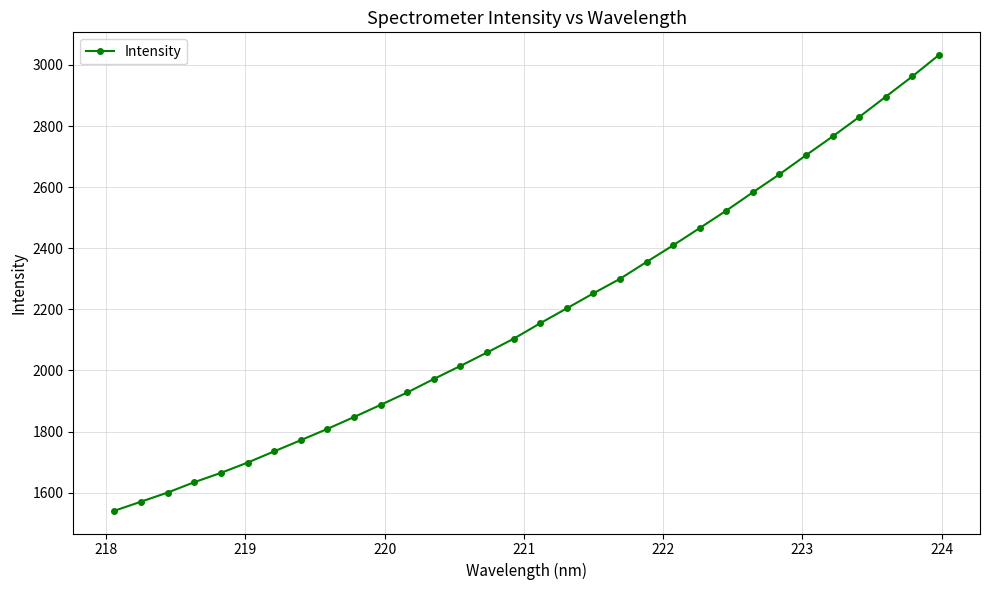

What is the greatest value displayed?

3032.3